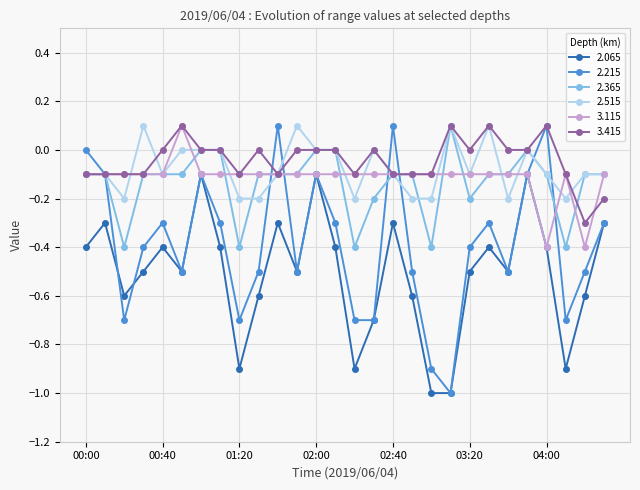

True or false: 3.415 and 2.065 cross at least once.

False